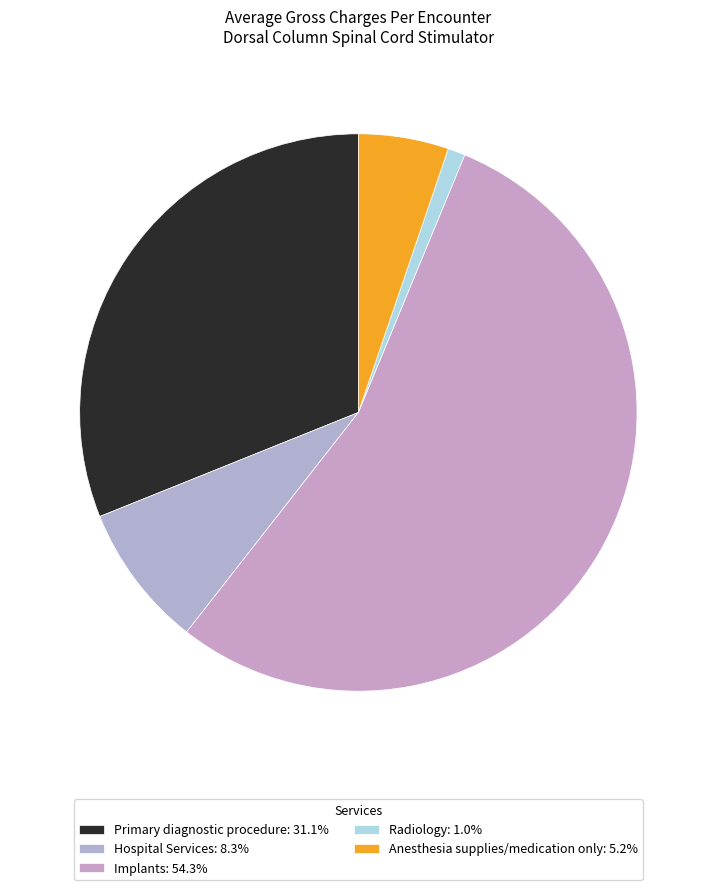

Is there a majority slice in this chart?

Yes